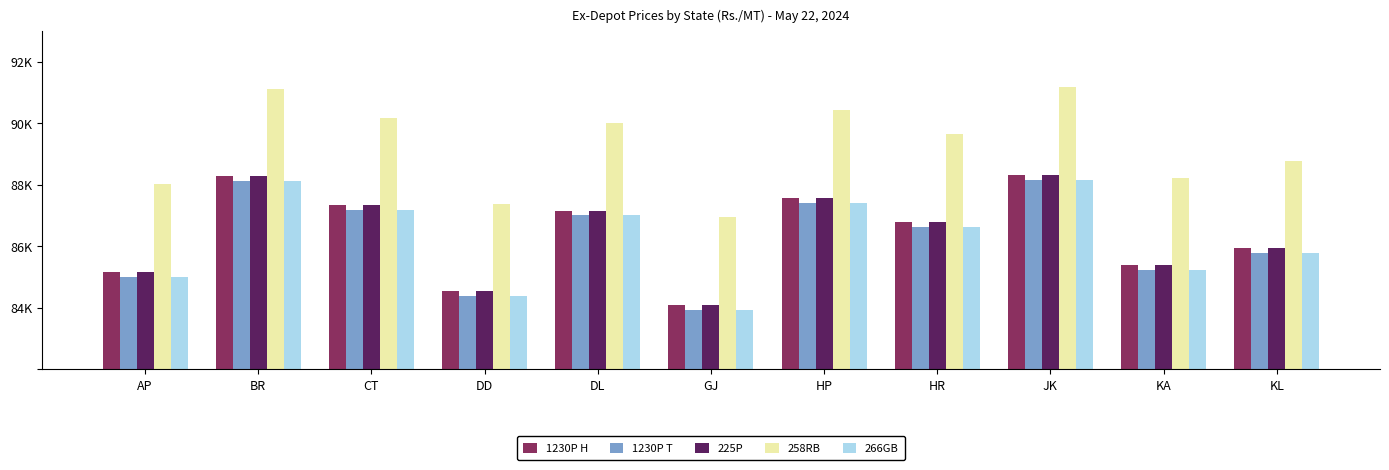

The value of 225P at JK is 88310. True or false?

True